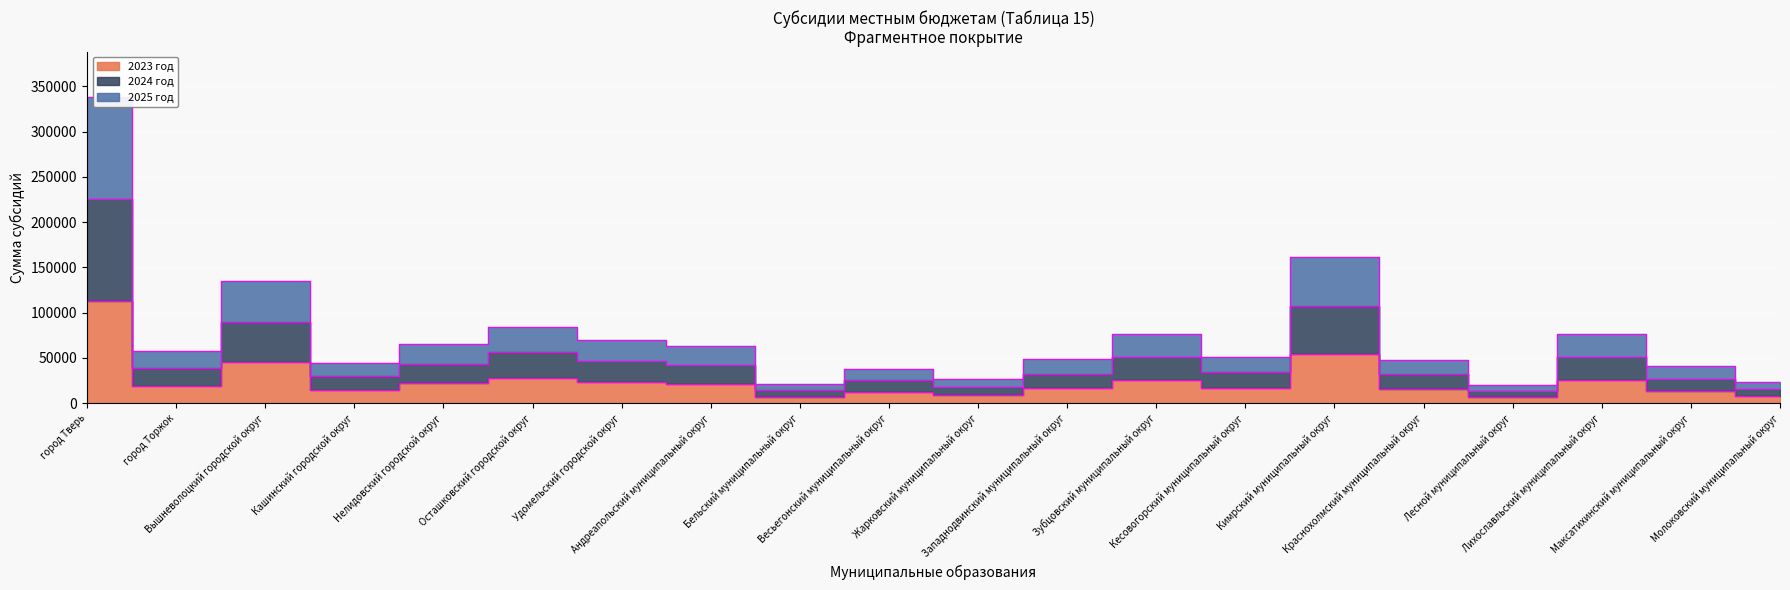

In 2023 год, how many points are higher than both neighbors (excluding endpoints)?

6